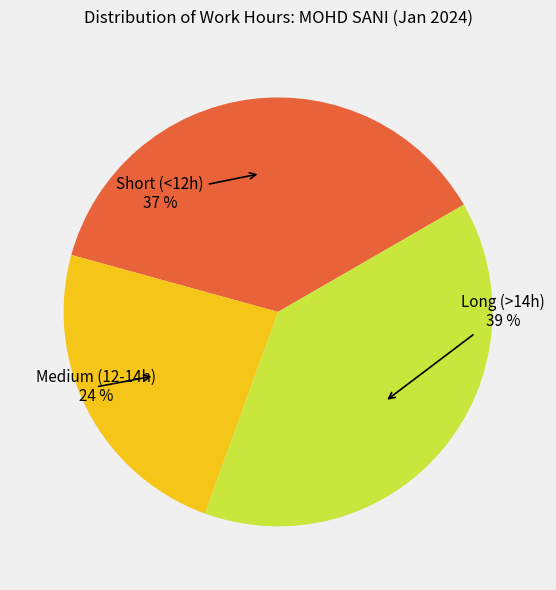

Is there any slice that represents more than half of the pie?

No